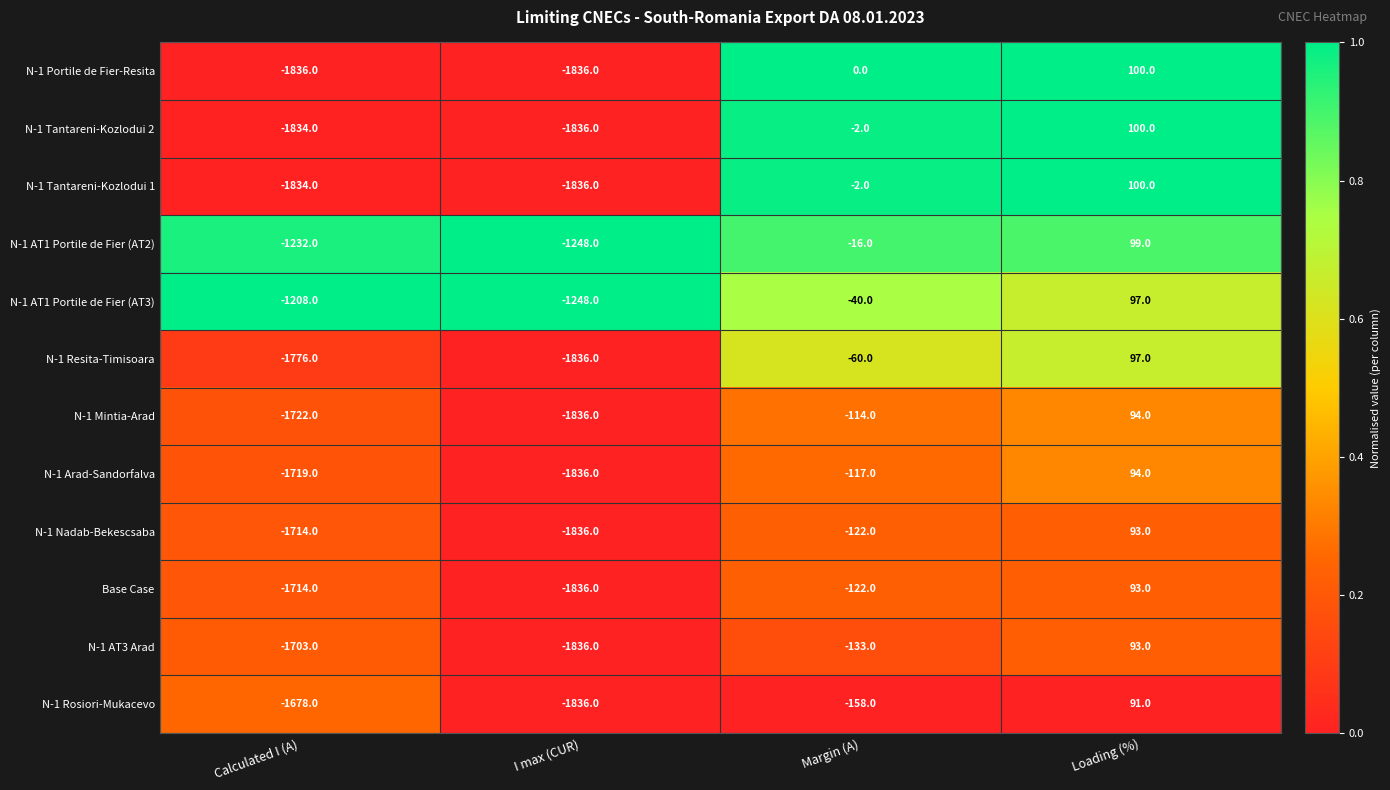

At which category does the chart reach its peak across all series?

Loading (%)